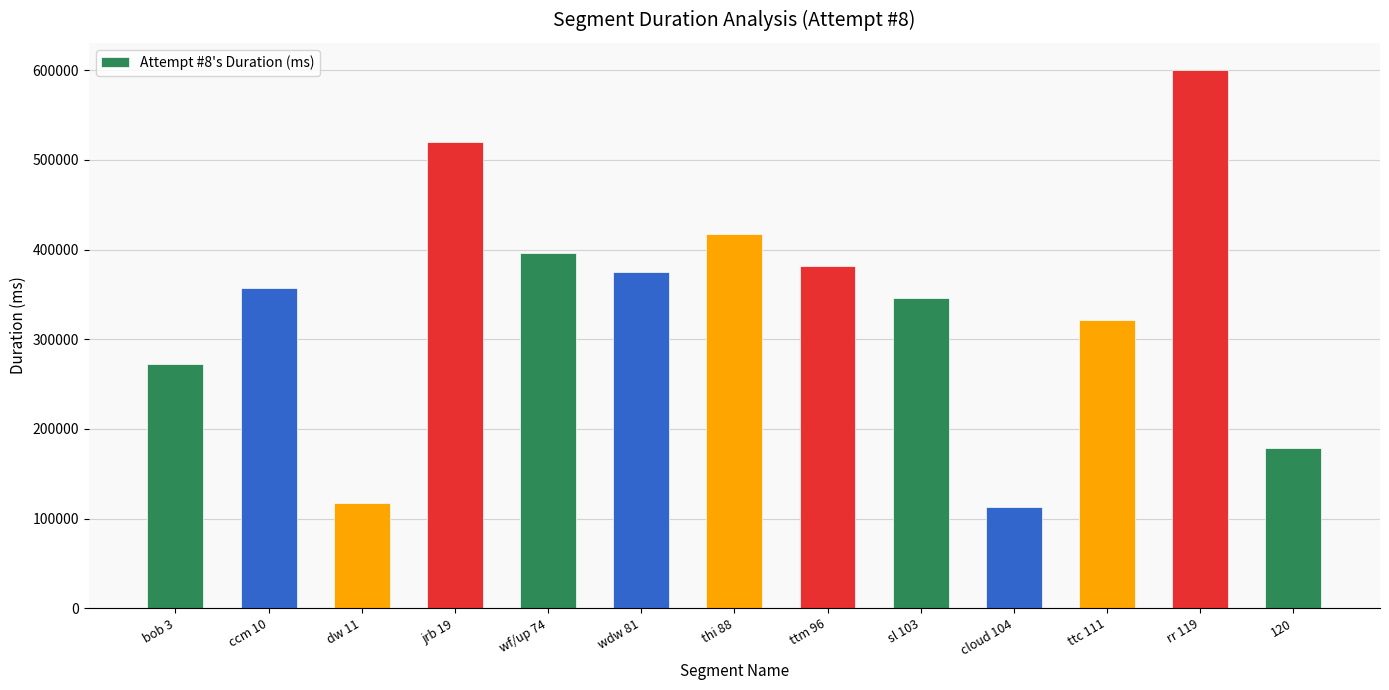

What is the greatest value displayed?

600484